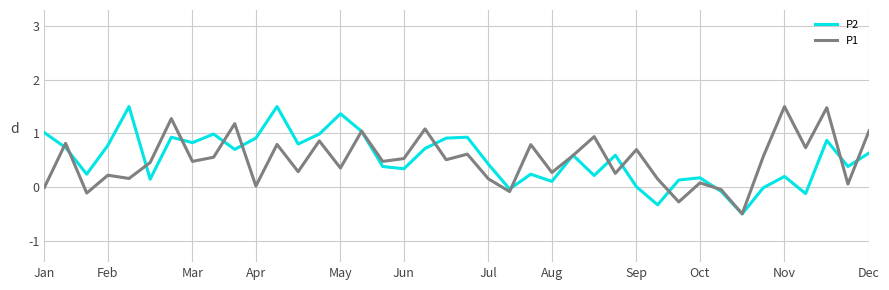

How many lines are shown in the chart?

2